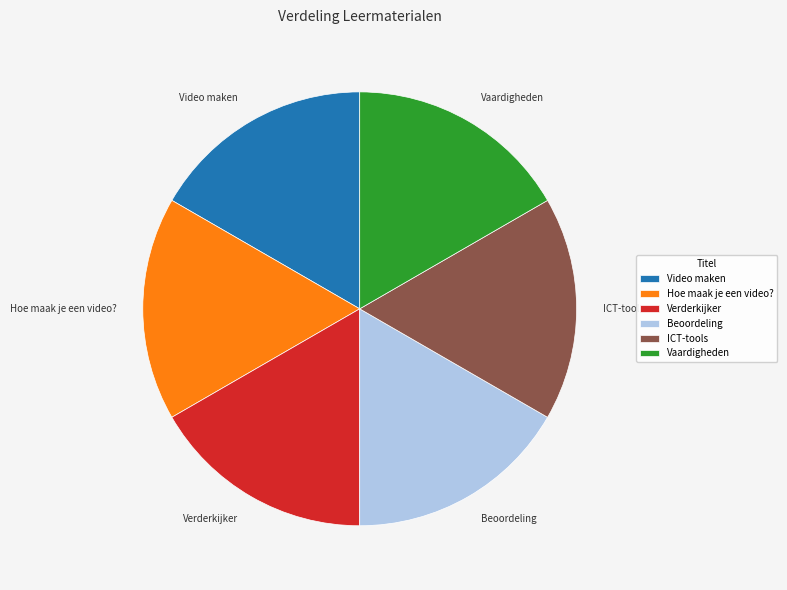

What is the ratio of the value at Hoe maak je een video? to the value at Verderkijker?

1.0